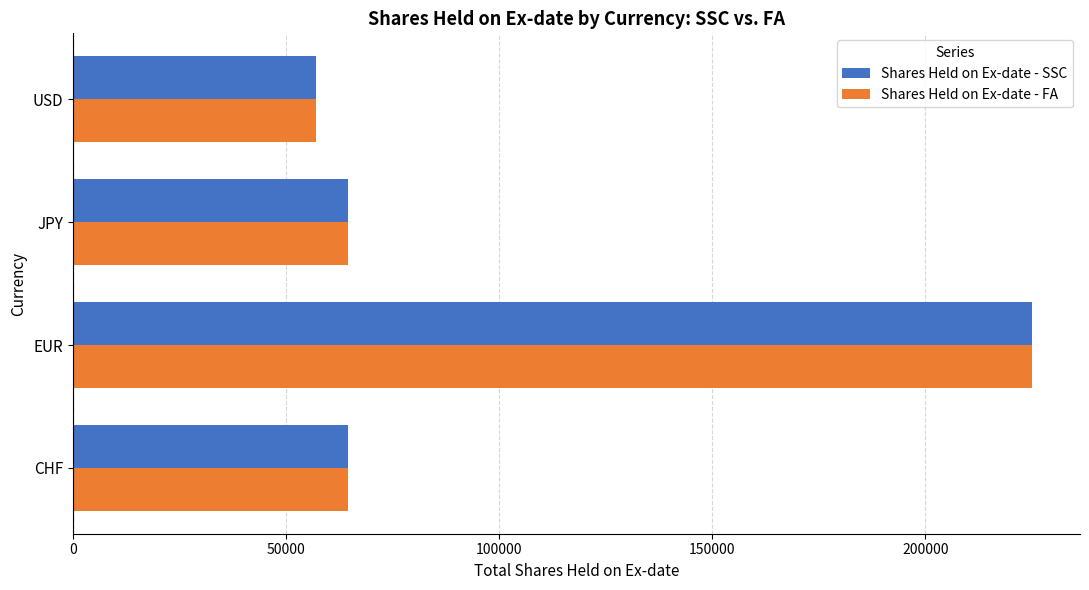

The Shares Held on Ex-date - SSC series shows 64434 at JPY. True or false?

True